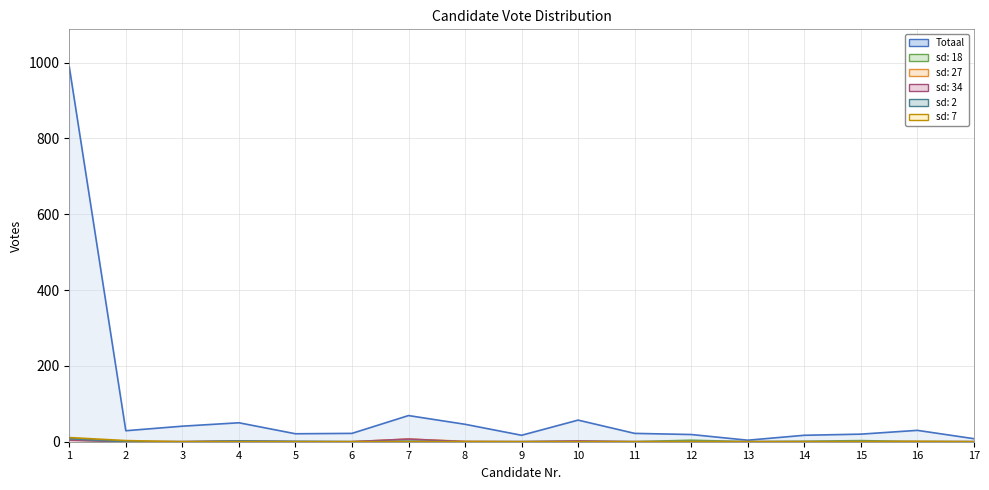

The value of sd: 2 at 17 is 5. True or false?

False